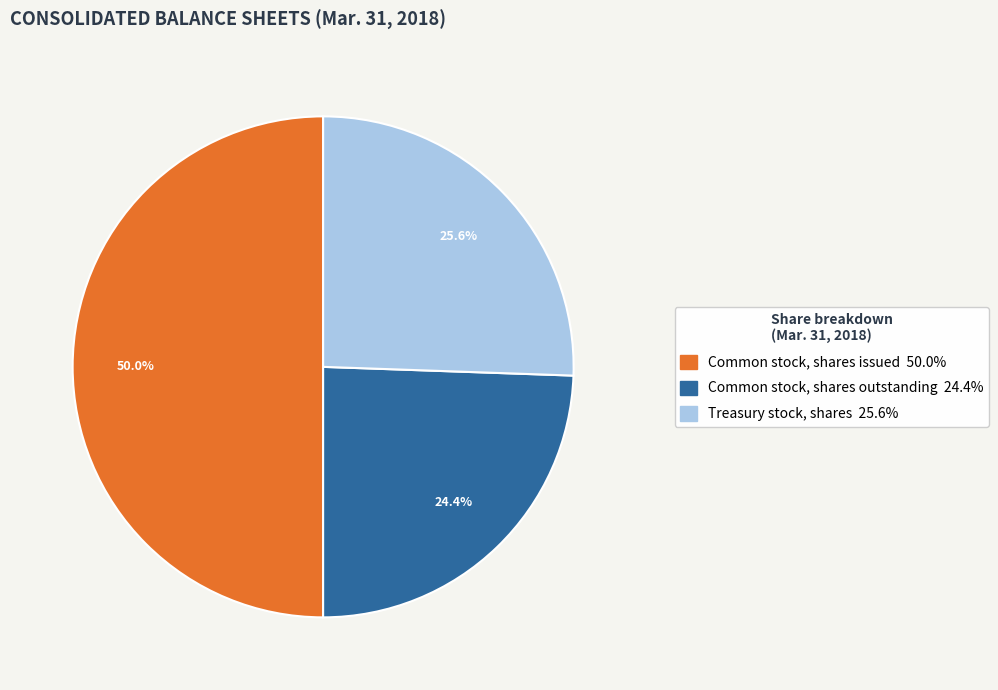

To the nearest percent, what is the average slice percentage?

33%